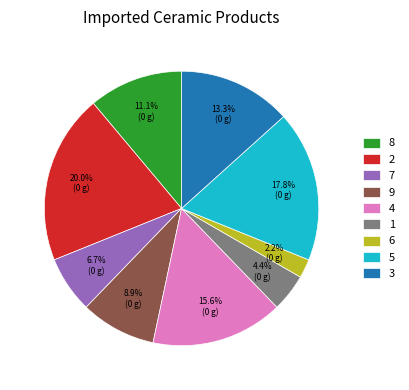

Between 9 and 4, which is larger?

4